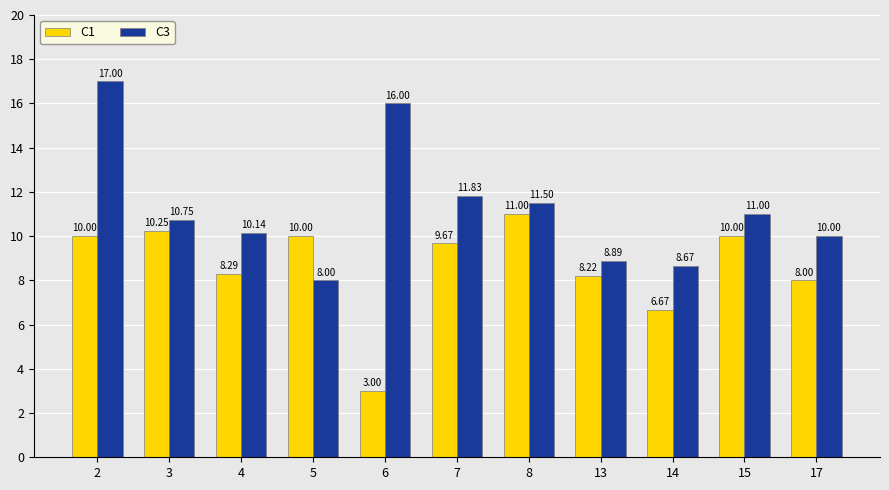

How many values in the C1 series exceed 9?

6